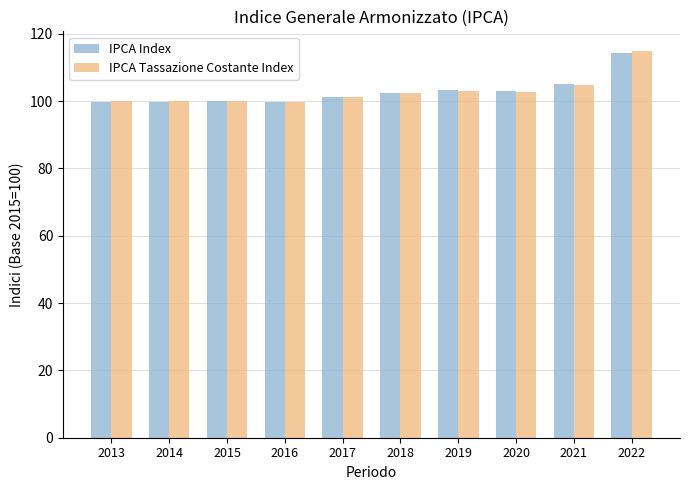

What is the minimum value shown in the chart?

99.7